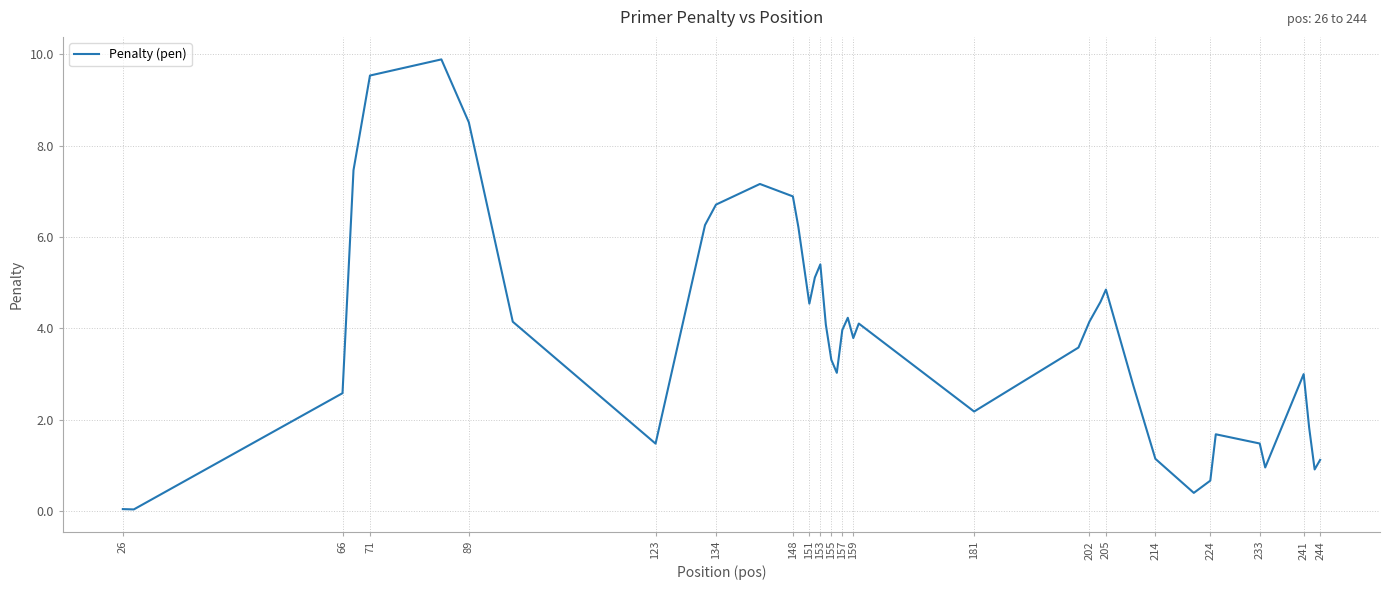

What is the greatest value displayed?

9.9